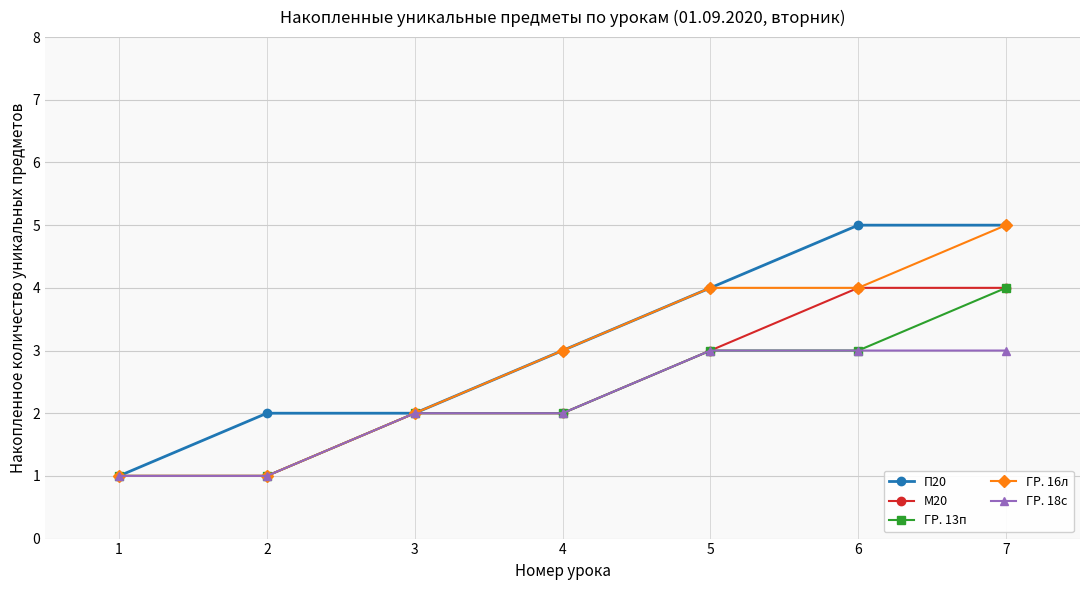

At which category is the sum across all series the highest?

7